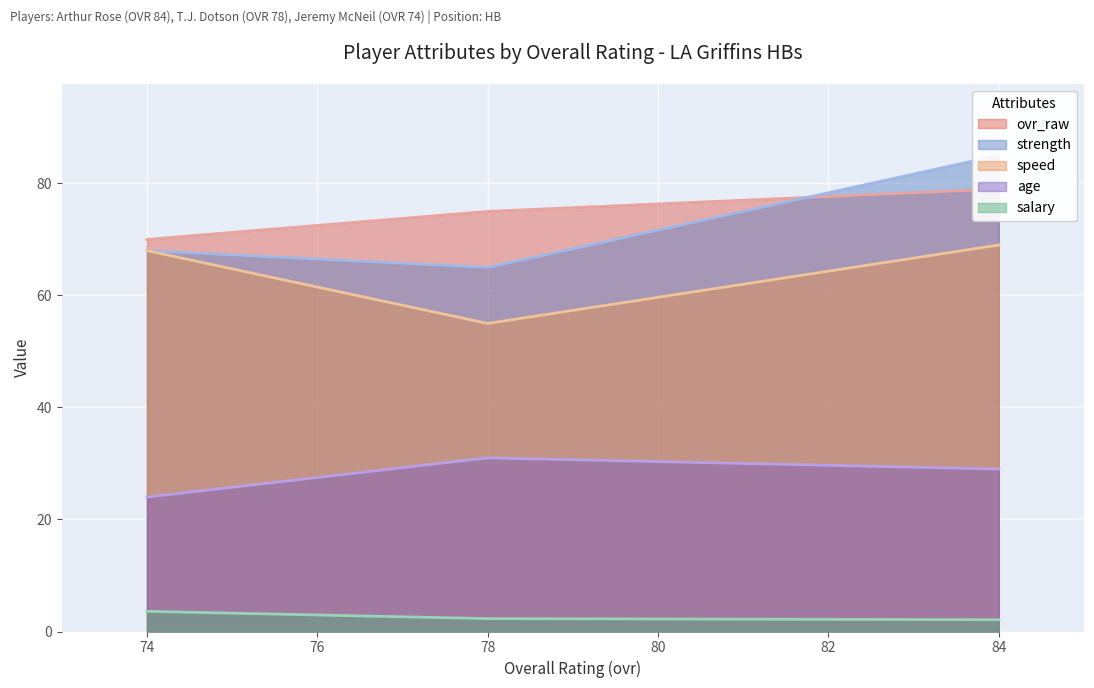

Is it true that salary equals 2.1 at 84?

True